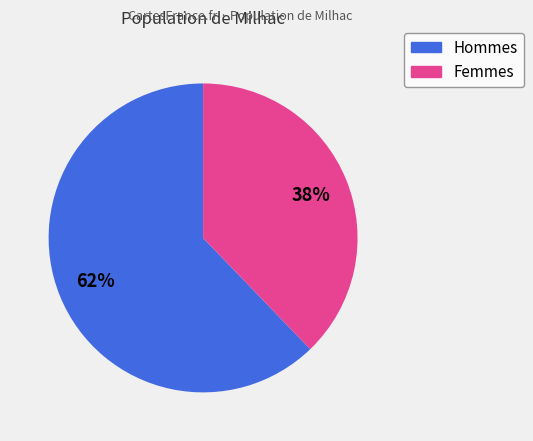

Which has a higher value, Hommes or Femmes?

Hommes